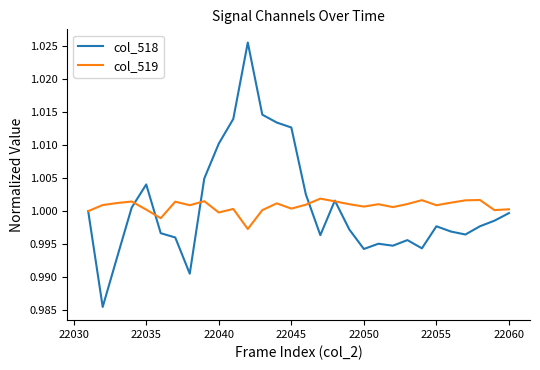

List the series in order of their peak value, highest first.

col_518, col_519